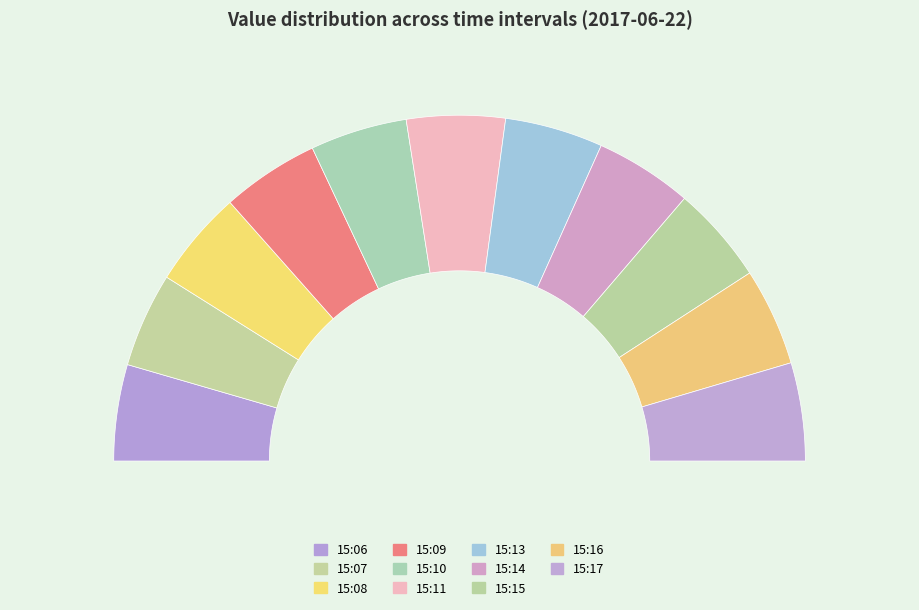

Combined, what portion of the pie is 15:14 and 15:09?

18.2%